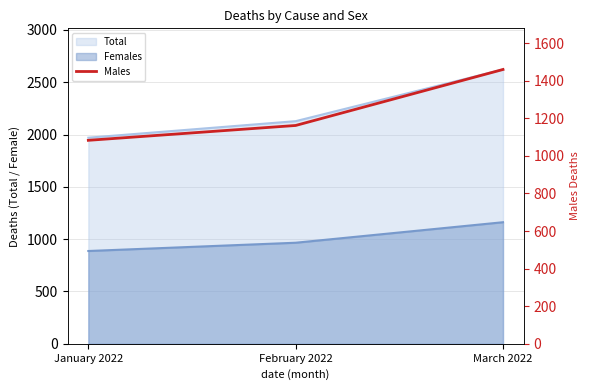

List the labels in order of value, largest first.

March 2022, February 2022, January 2022